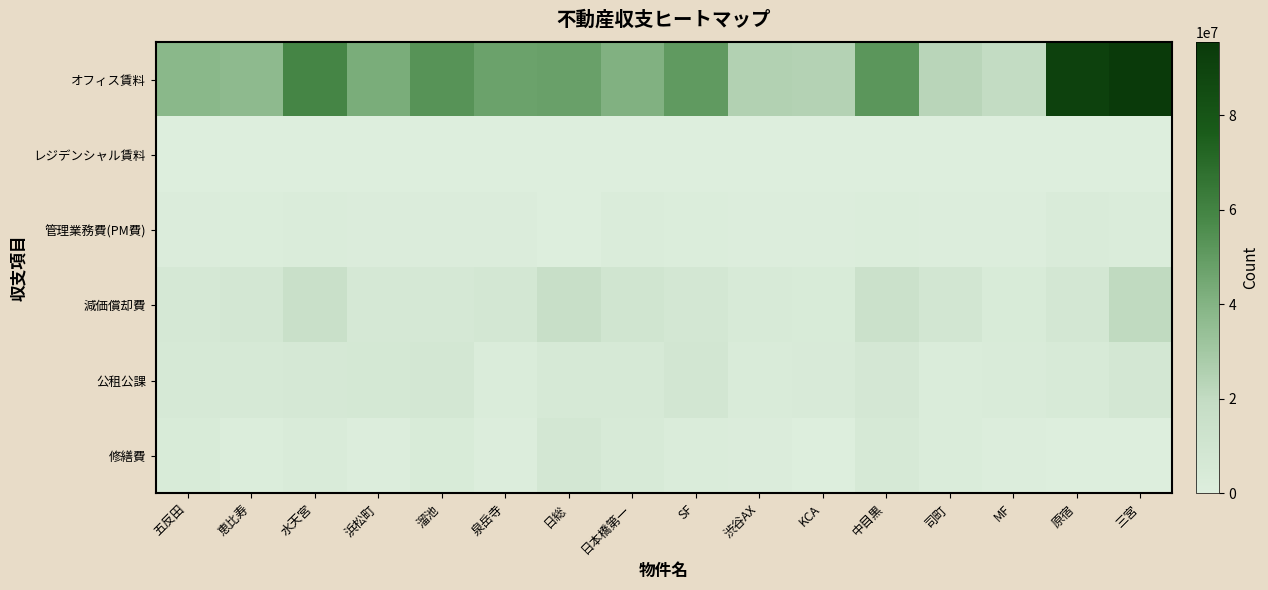

Reading left to right, transcribe all the data shown in this chart.

オフィス賃料: 五反田=38295060	恵比寿=36832283	水天宮=58905823	浜松町=42686761	溜池=53010154	泉岳寺=47067216	日総=47842080	日本橋第一=40879308	SF=50515132	渋谷AX=25239629	KCA=24489055	中目黒=51883722	司町=23050834	MF=19405128	原宿=91133028	三宮=95435691
レジデンシャル賃料: 五反田=0	恵比寿=0	水天宮=0	浜松町=0	溜池=0	泉岳寺=0	日総=0	日本橋第一=0	SF=0	渋谷AX=0	KCA=0	中目黒=0	司町=0	MF=0	原宿=0	三宮=0
管理業務費(PM費): 五反田=1594498	恵比寿=1150243	水天宮=2469806	浜松町=1691093	溜池=1515524	泉岳寺=1504534	日総=0	日本橋第一=1921382	SF=1256921	渋谷AX=453965	KCA=520259	中目黒=1119208	司町=419782	MF=403026	原宿=3072888	三宮=2173416
減価償却費: 五反田=6034908	恵比寿=7550604	水天宮=15327642	浜松町=6244165	溜池=6064607	泉岳寺=8078925	日総=16284768	日本橋第一=10369278	SF=7787138	渋谷AX=4642047	KCA=3691357	中目黒=14153056	司町=8330875	MF=3681337	原宿=7814825	三宮=20837372
公租公課: 五反田=5422935	恵比寿=5121501	水天宮=6247846	浜松町=7081395	溜池=7594445	泉岳寺=2550292	日総=5179186	日本橋第一=5333324	SF=8537346	渋谷AX=3004100	KCA=3788731	中目黒=7291800	司町=2284269	MF=2755644	原宿=4420842	三宮=8109572
修繕費: 五反田=3595000	恵比寿=1414240	水天宮=3071000	浜松町=522800	溜池=3505180	泉岳寺=549210	日総=7699371	日本橋第一=4595000	SF=2093000	渋谷AX=1559200	KCA=265000	中目黒=5125600	司町=2026900	MF=379000	原宿=359500	三宮=0